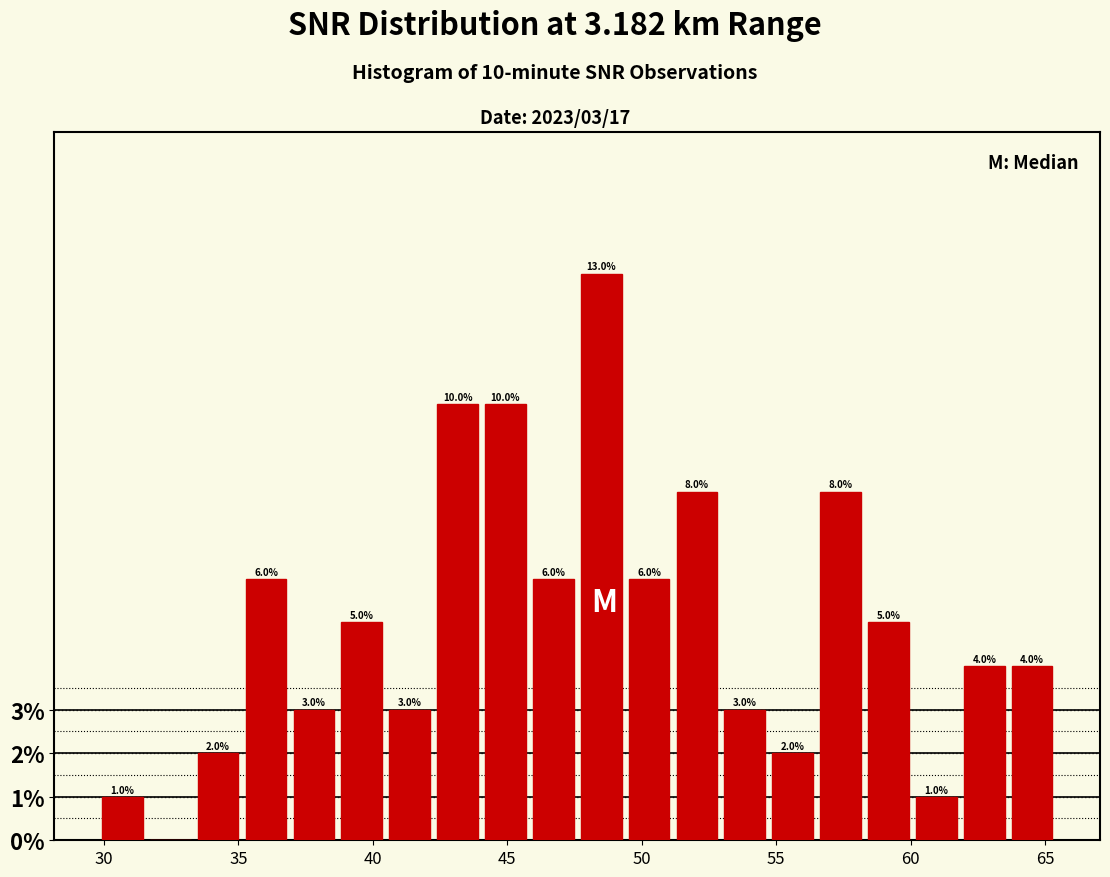

Around what value on the x-axis is the tallest bar? Give the approximate position of its centre, as read against the axis.

48.5